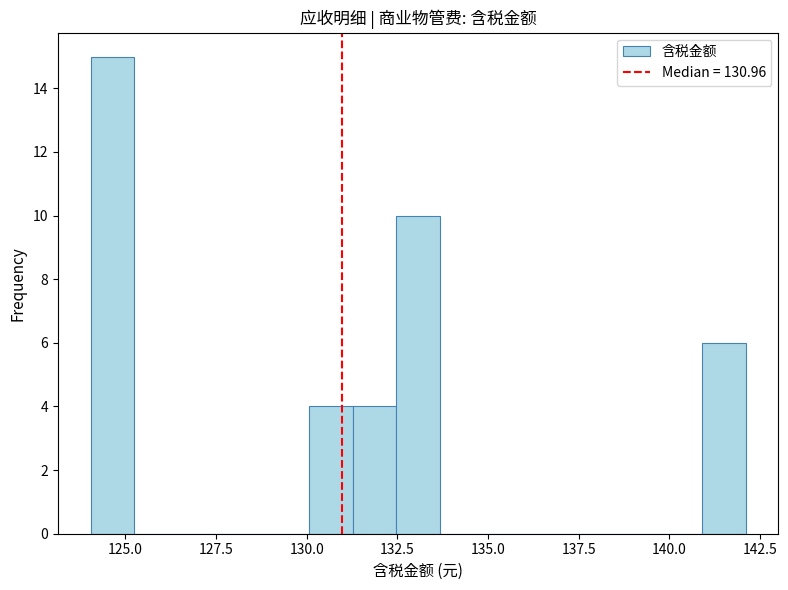

Read against the x-axis, roughly where is the centre of the tallest bar?

124.5